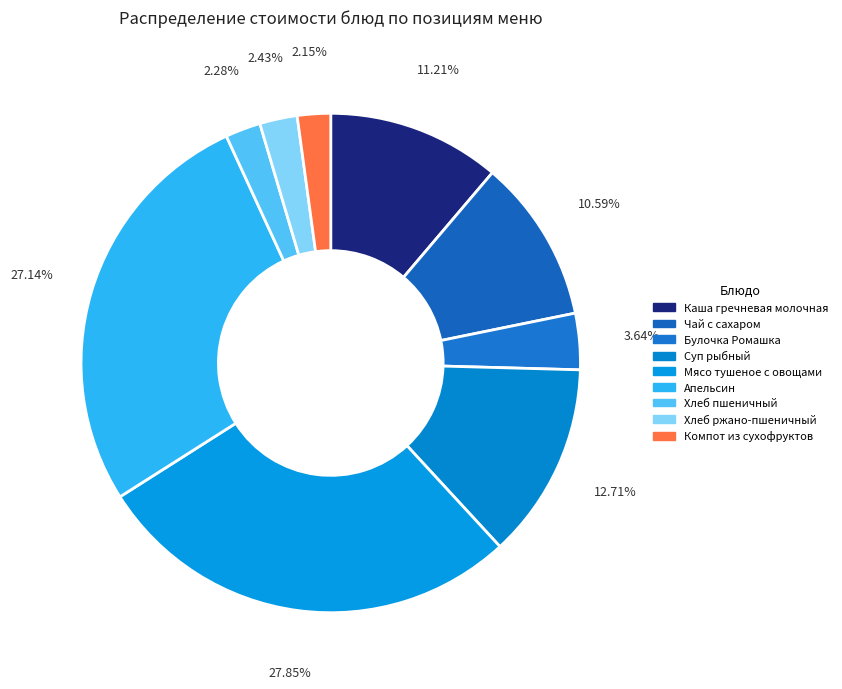

What is the ratio of the value at Компот из сухофруктов to the value at Апельсин?

0.1